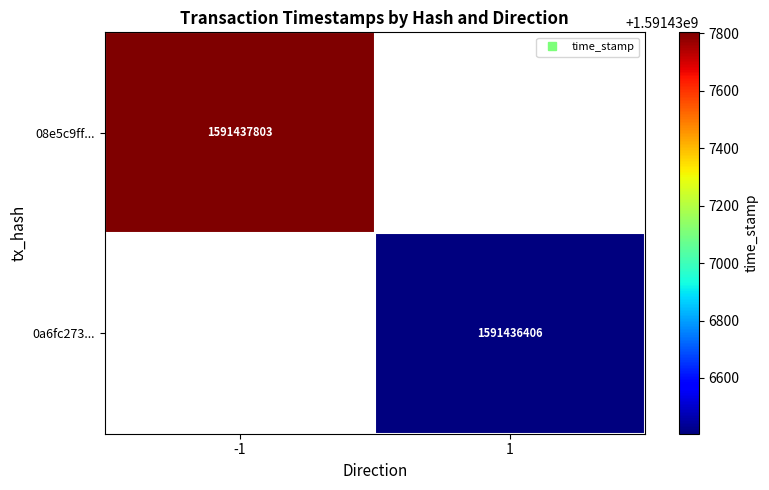

What is the maximum value for 08e5c9ffbbf8db9c9fa652dc5e7f1cd3bd21e94?

1591437803